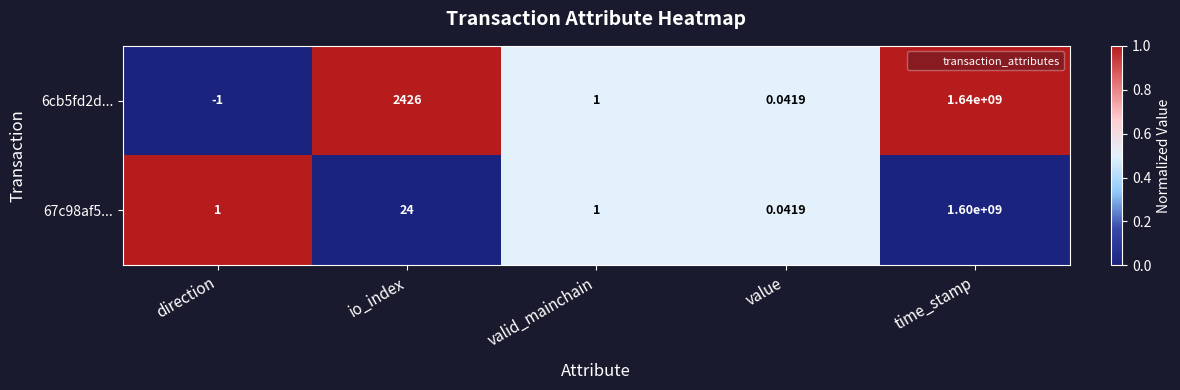

At which category is the sum across all series the highest?

time_stamp